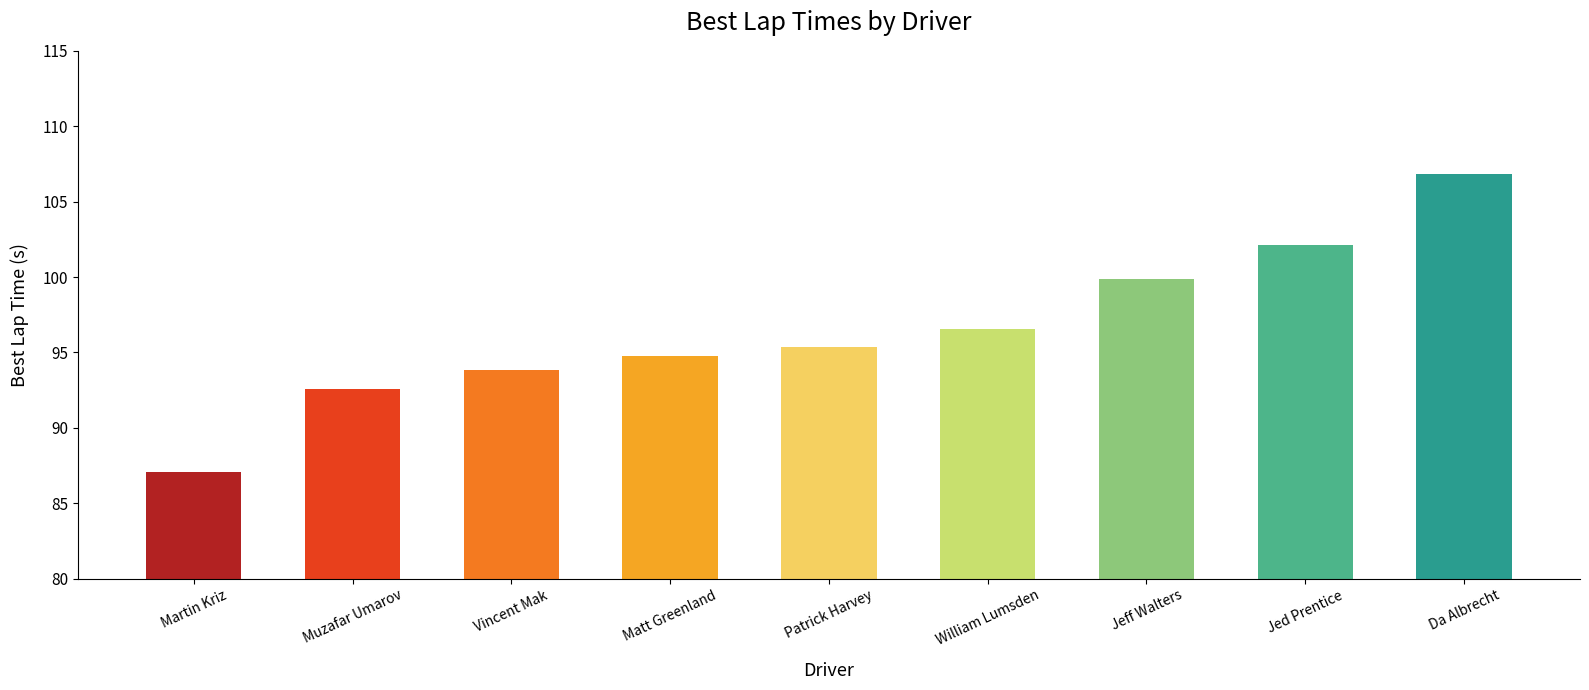

Rank the categories by value from lowest to highest.

Martin Kriz, Muzafar Umarov, Vincent Mak, Matt Greenland, Patrick Harvey, William Lumsden, Jeff Walters, Jed Prentice, Da Albrecht